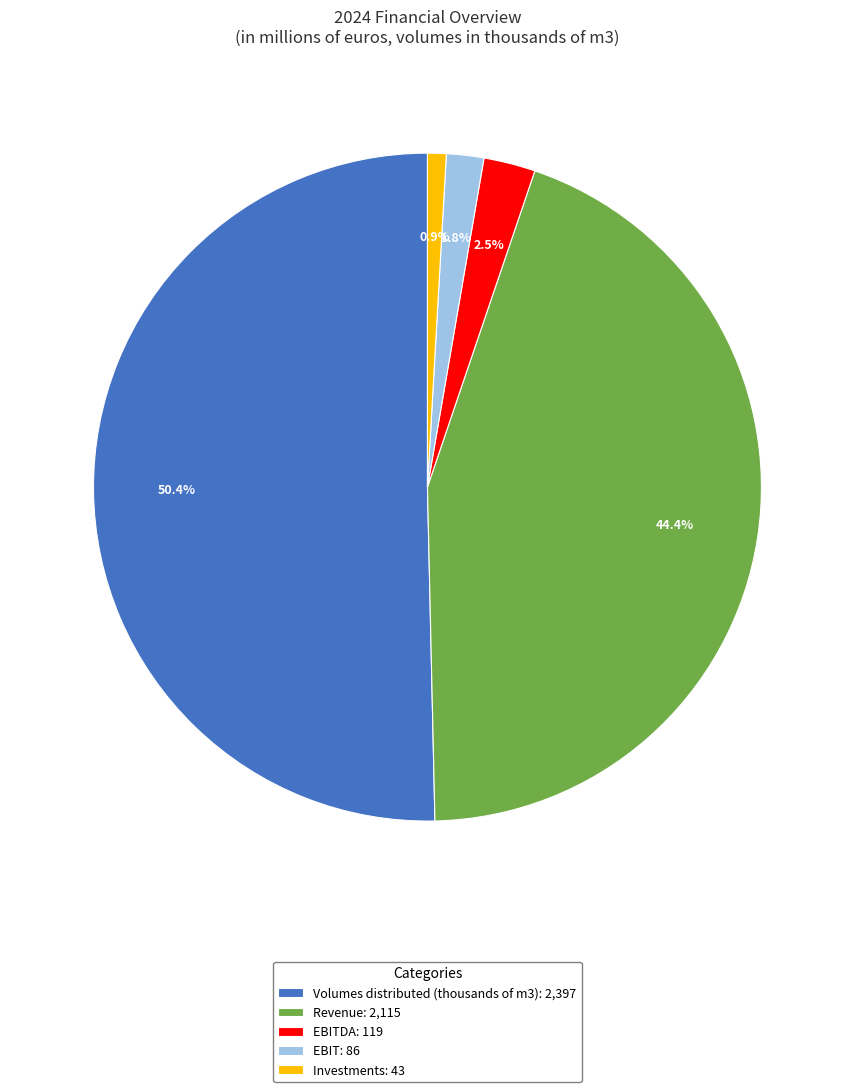

Combined, do Volumes distributed (thousands of m3): 2,397 and EBITDA: 119 account for over 50%?

Yes